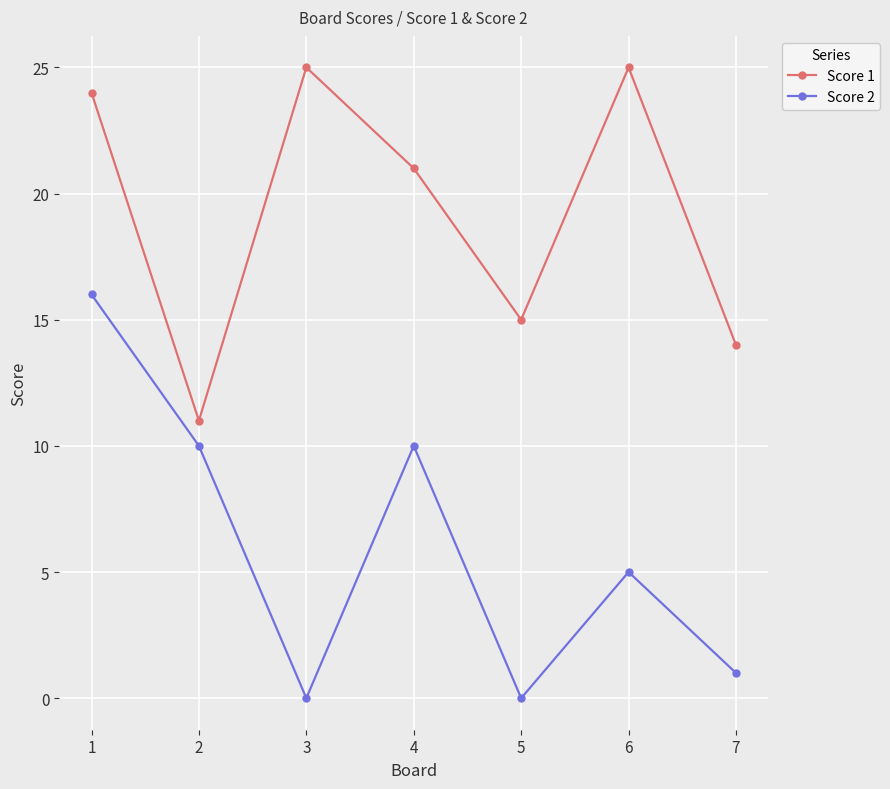

Which series has the widest spread of values?

Score 2